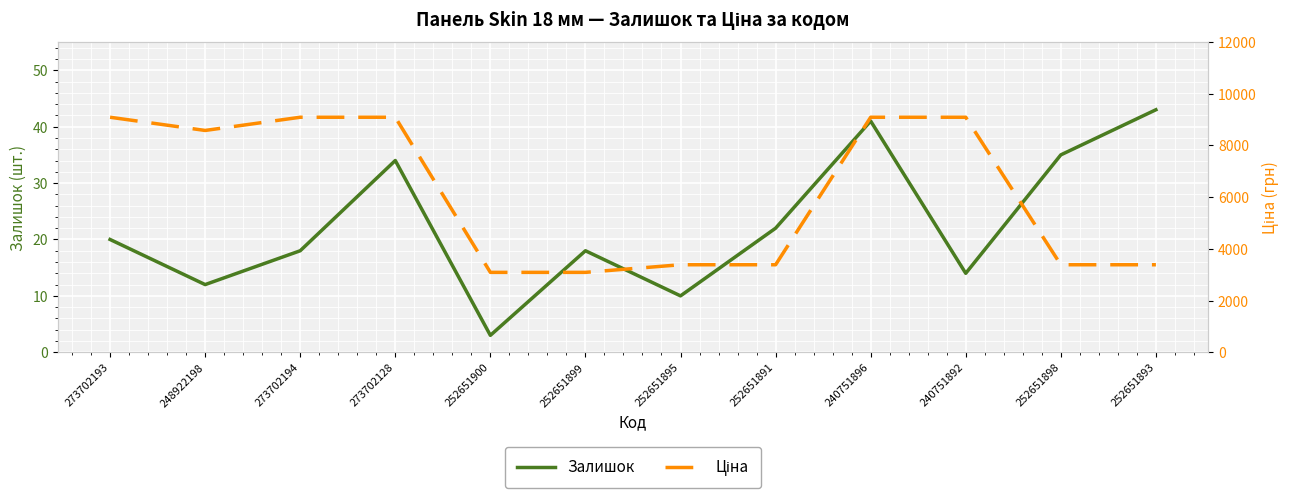

The Ціна series shows 2045.5 at 252651900. True or false?

False